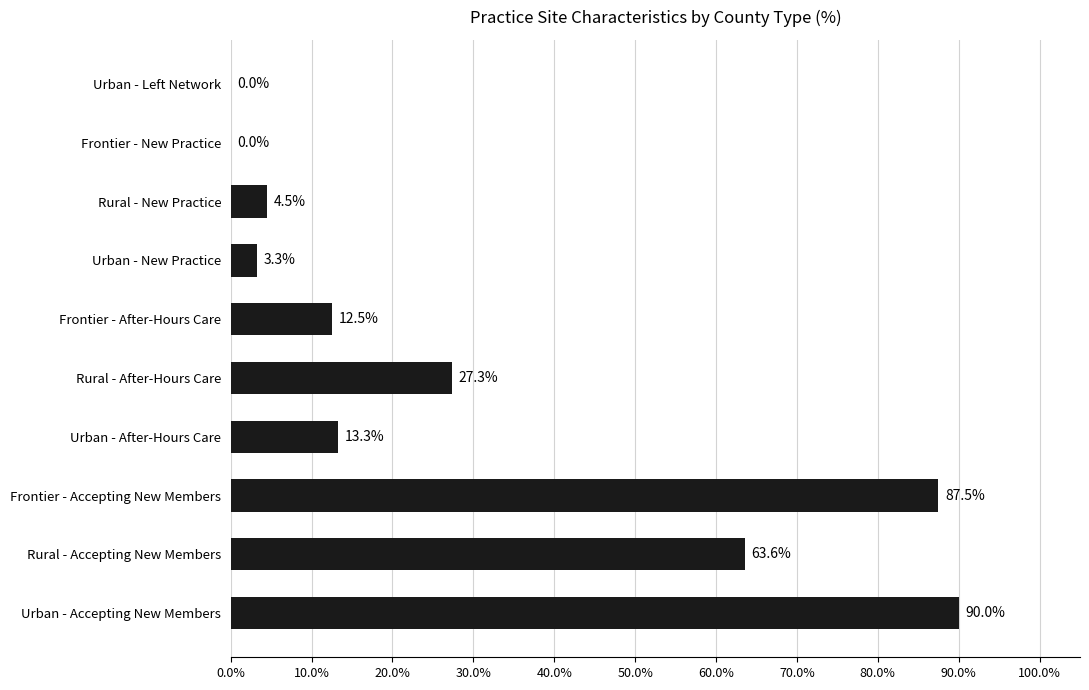

Reading bottom to top, transcribe all the data shown in this chart.

Urban - Accepting New Members=90.0	Rural - Accepting New Members=63.6	Frontier - Accepting New Members=87.5	Urban - After-Hours Care=13.3	Rural - After-Hours Care=27.3	Frontier - After-Hours Care=12.5	Urban - New Practice=3.3	Rural - New Practice=4.5	Frontier - New Practice=0.0	Urban - Left Network=0.0